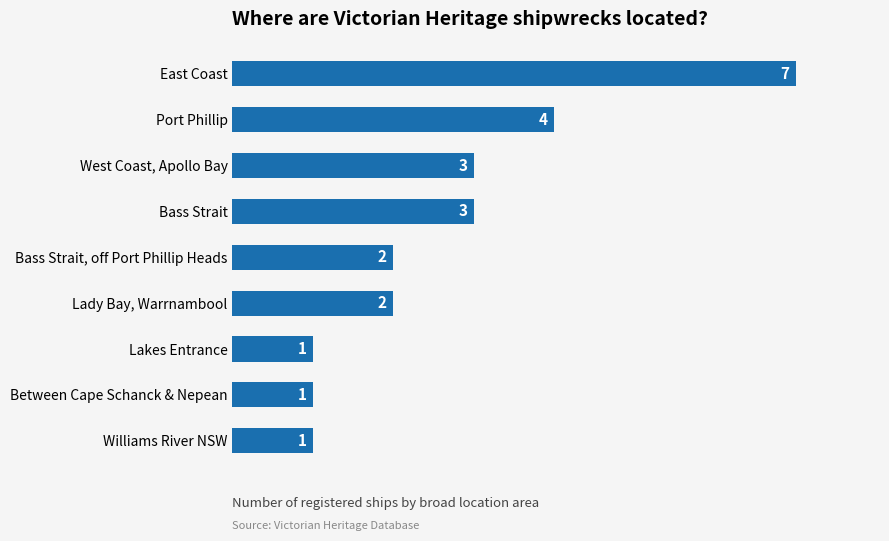

What is the difference between the values at East Coast and Between Cape Schanck & Nepean?

6